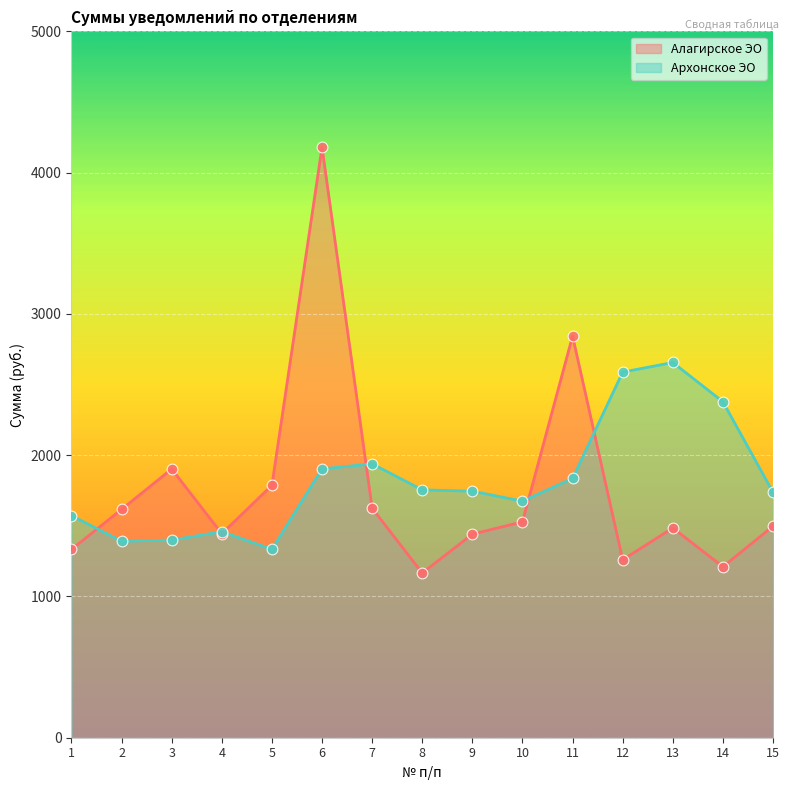

Which series reaches the maximum Y coordinate?

Алагирское ЭО